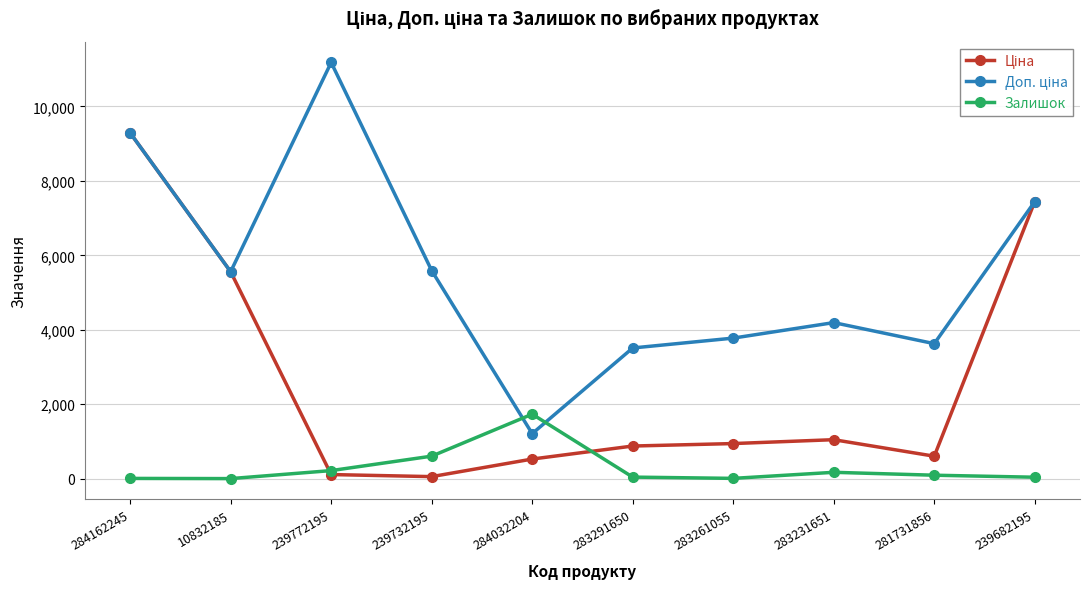

At which category is the sum across all series the highest?

284162245